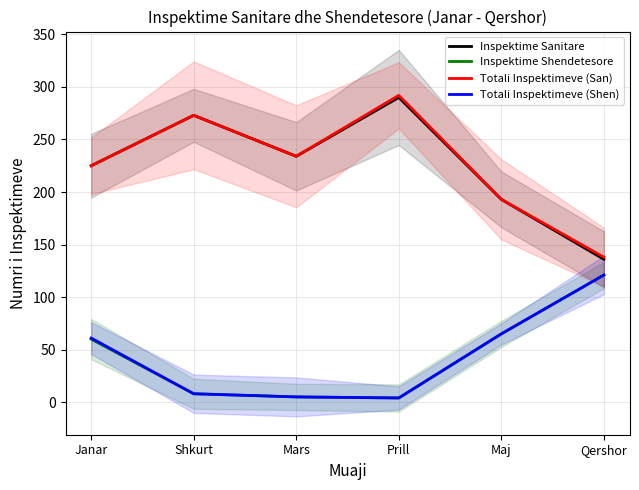

Which series has the largest range (max minus min)?

Inspektime Sanitare